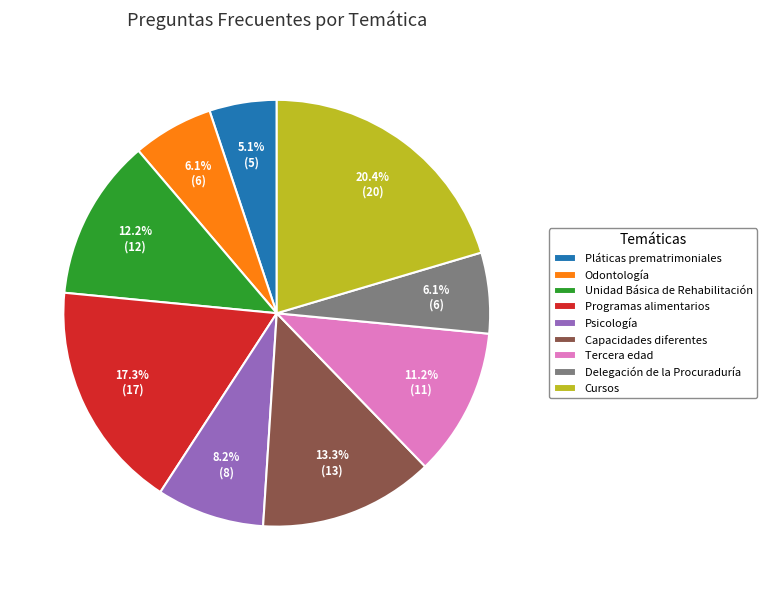

To the nearest percent, what is the average slice percentage?

11%